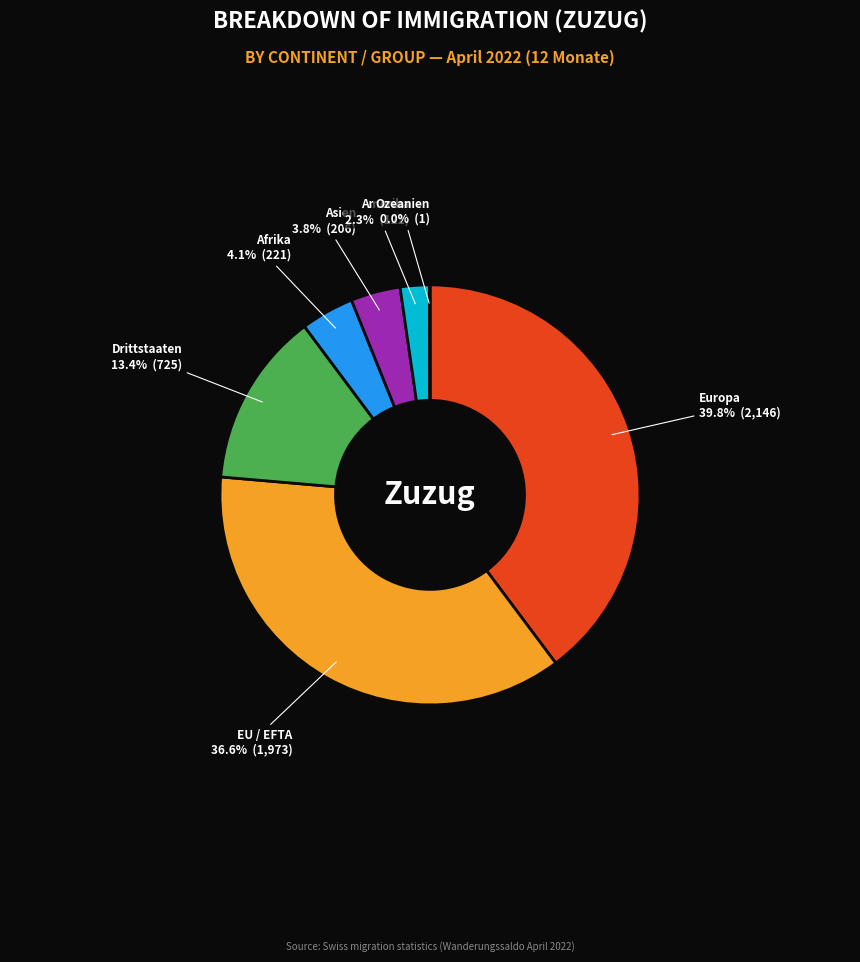

To the nearest percent, what is the average slice percentage?

14%